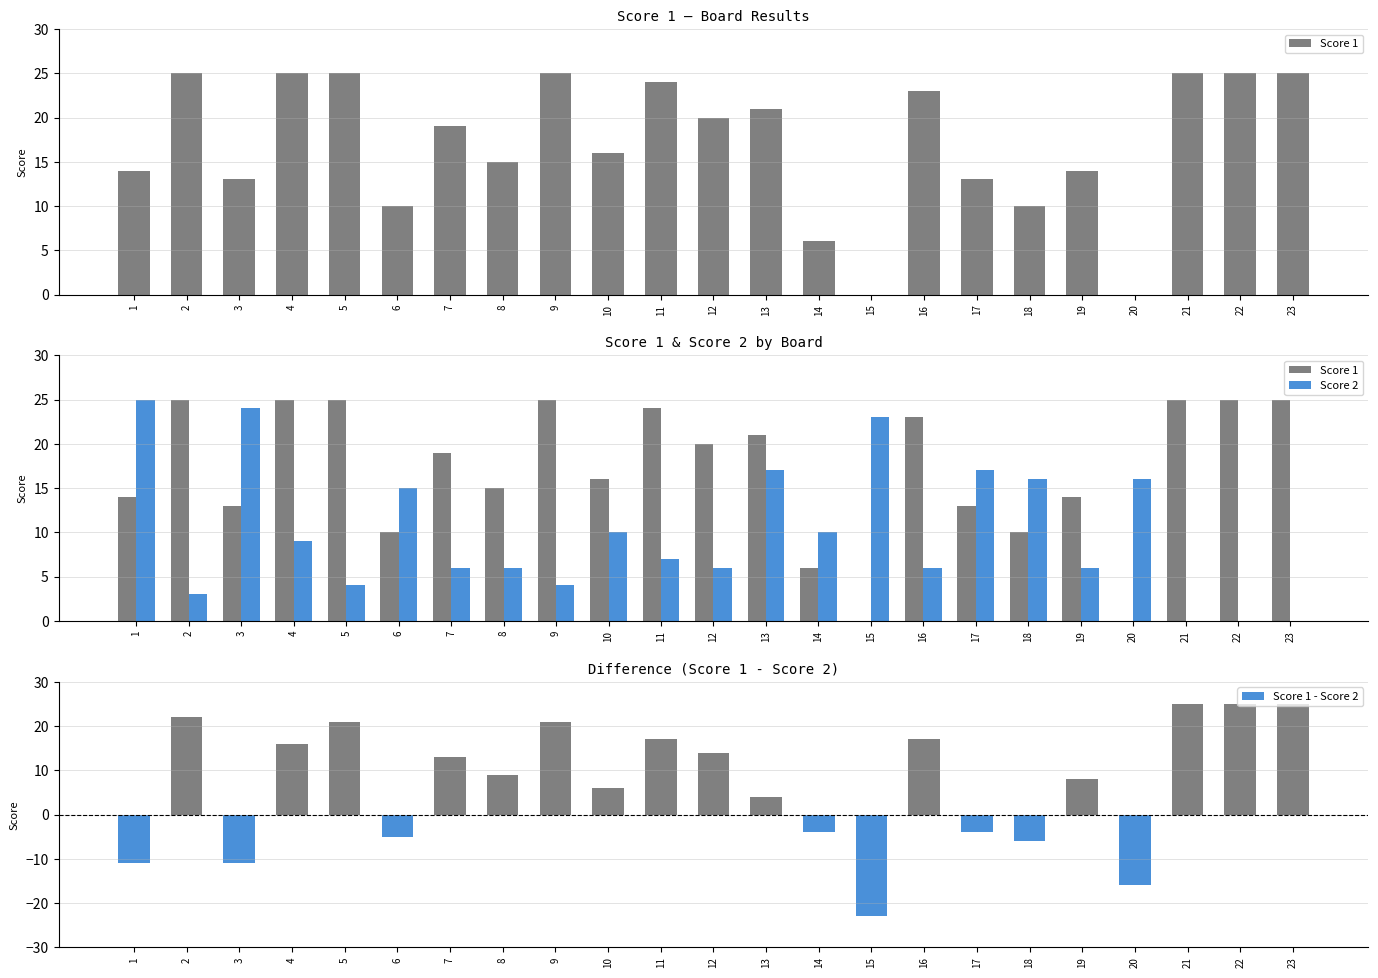

Reading left to right, transcribe all the data shown in this chart.

Score 1: 14	25	13	25	25	10	19	15	25	16	24	20	21	6	0	23	13	10	14	0	25	25	25
Score 2: 25	3	24	9	4	15	6	6	4	10	7	6	17	10	23	6	17	16	6	16	0	0	0
Score 1 - Score 2: -11	22	-11	16	21	-5	13	9	21	6	17	14	4	-4	-23	17	-4	-6	8	-16	25	25	25